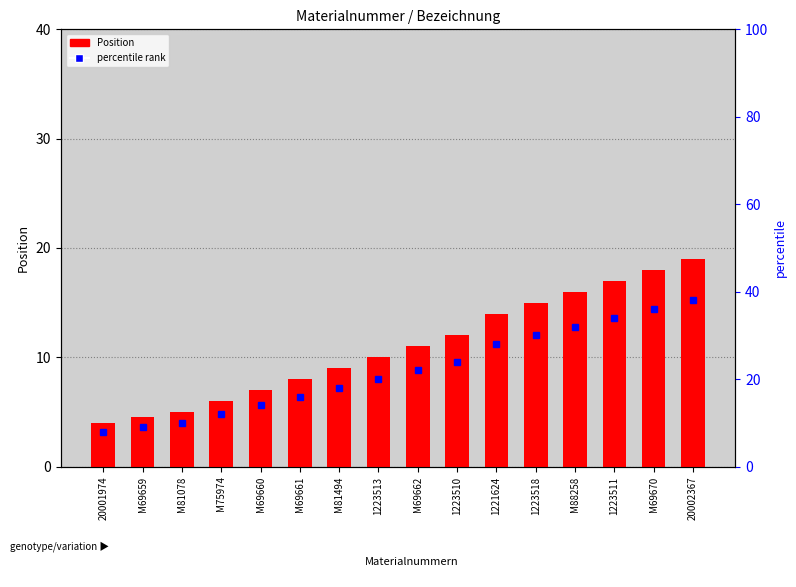

Rank the categories by value from highest to lowest.

20002367, M69670, 1223511, M88258, 1223518, 1221624, 1223510, M69662, 1223513, M81494, M69661, M69660, M75974, M81078, M69659, 20001974